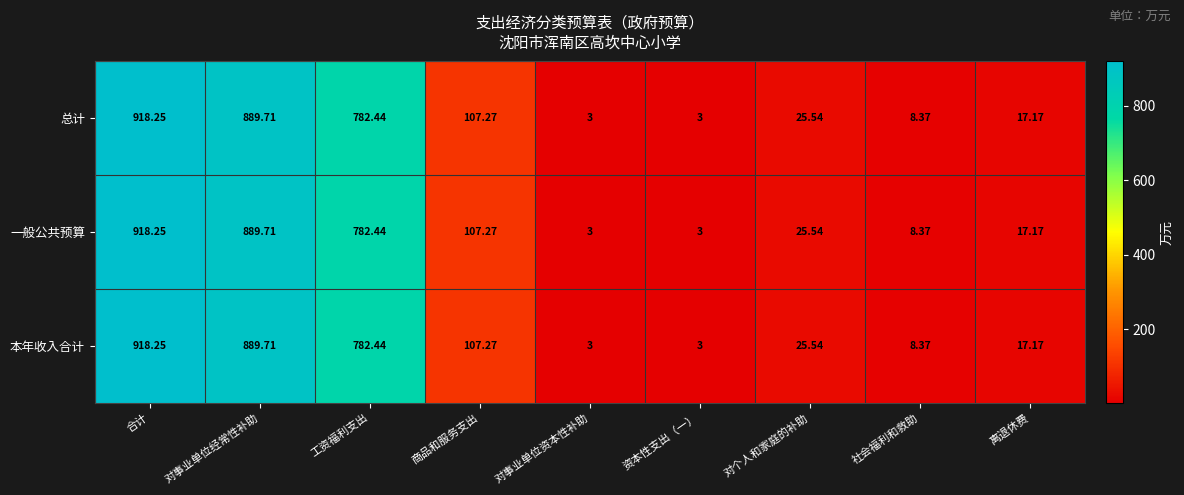

Is the value of 总计 at 对个人和家庭的补助 greater than the value of 一般公共预算 at 社会福利和救助?

Yes